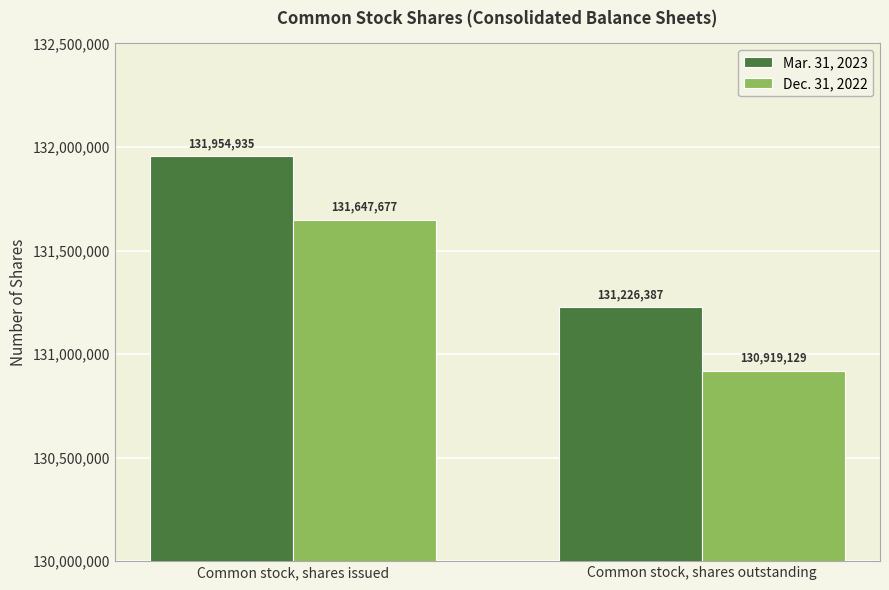

What is the label of the 2nd bar from the left?

Common stock, shares outstanding